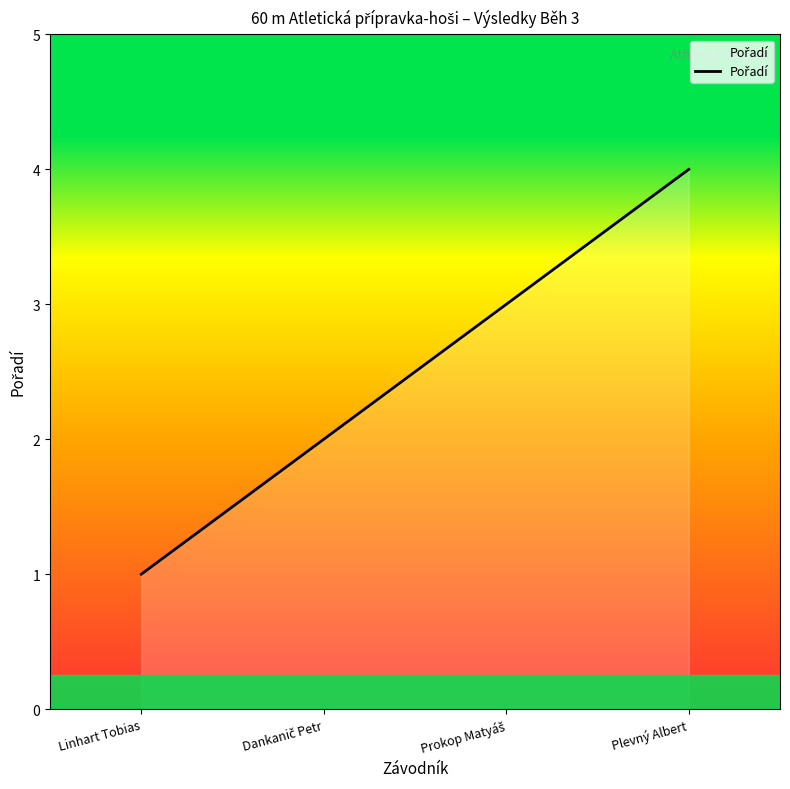

What is the maximum value shown in the chart?

4